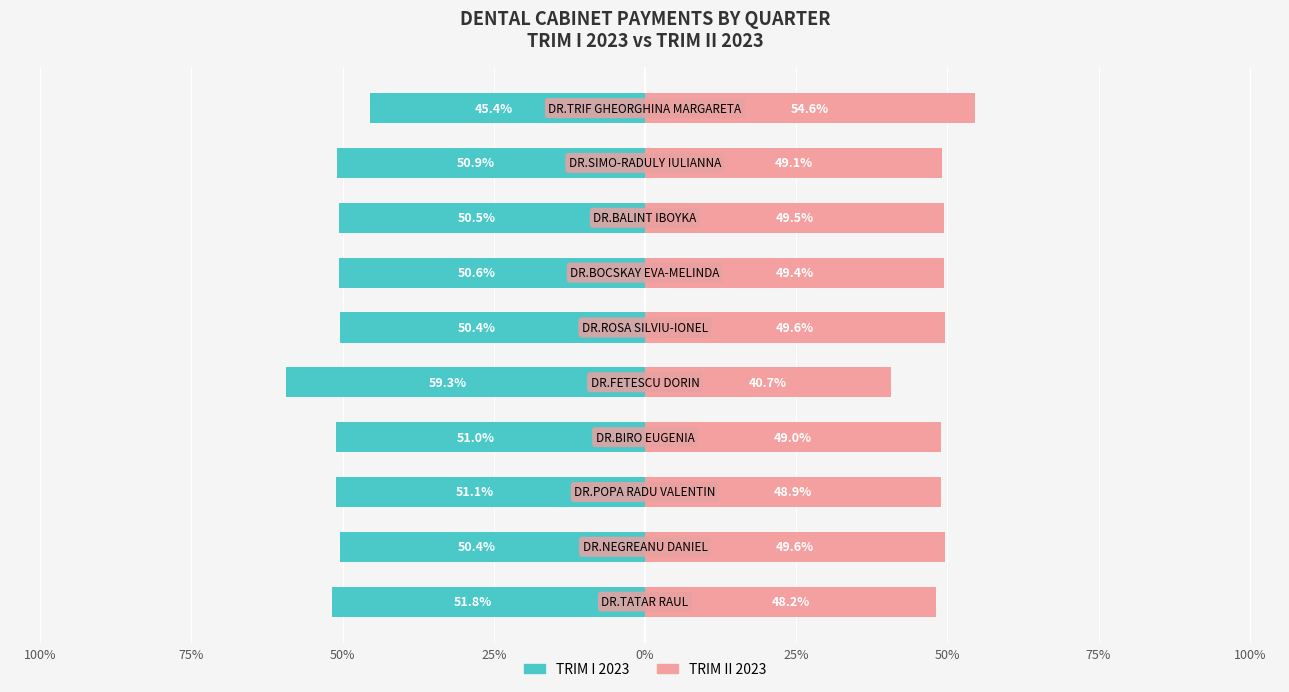

At 9, list the series in order from smallest to largest.

TRIM I 2023, TRIM II 2023